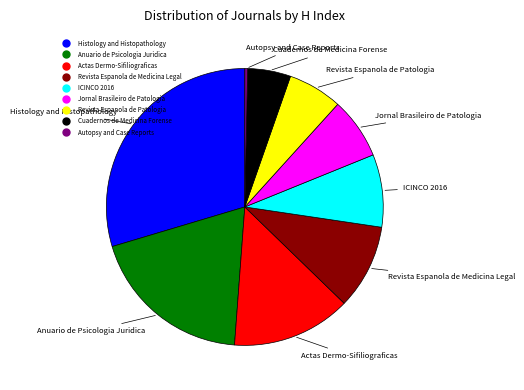

Is Autopsy and Case Reports the majority of the pie?

No